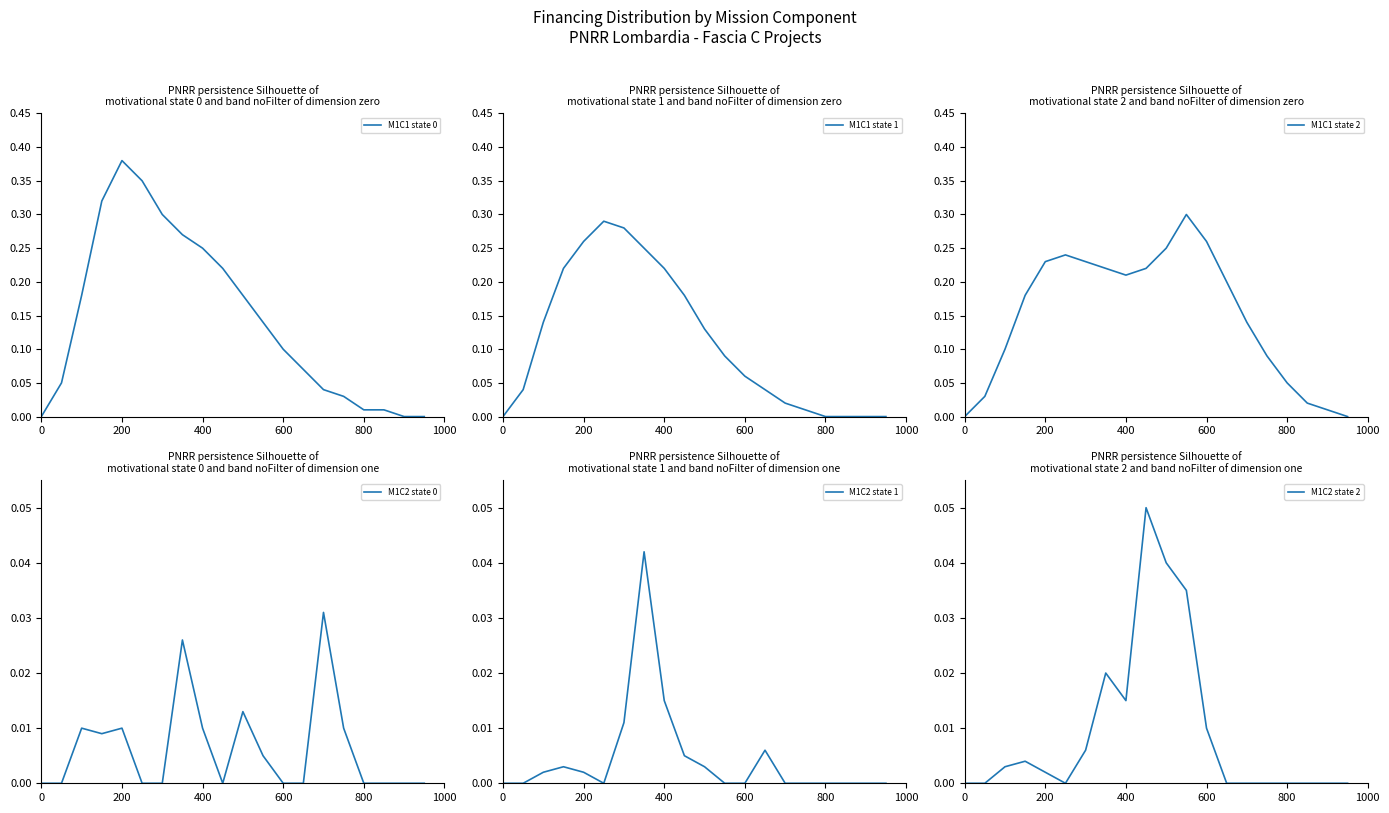

True or false: M1C1 state 2 and M1C2 state 0 cross at least once.

False